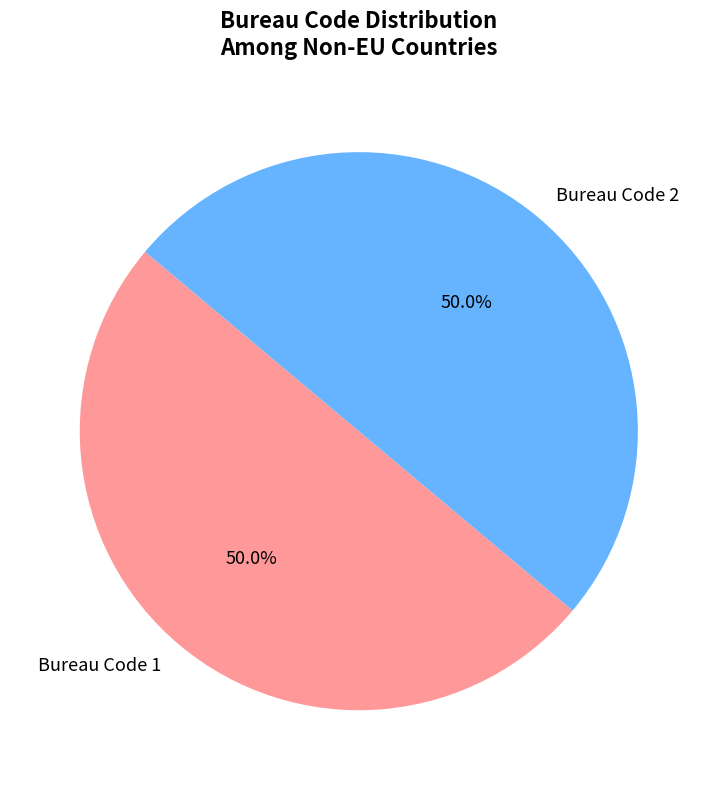

What is the ratio of the value at Bureau Code 1 to the value at Bureau Code 2?

1.0